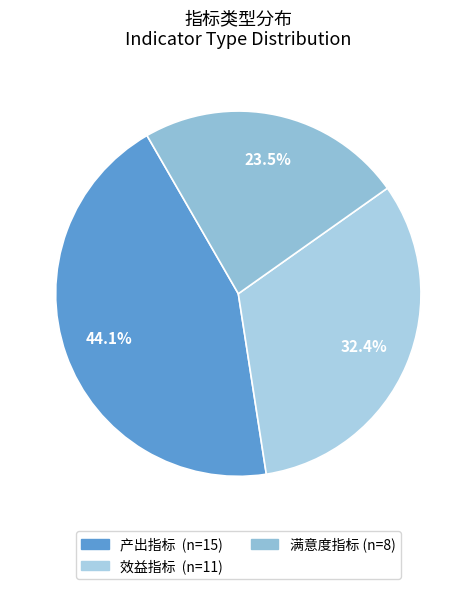

What percentage is NOT represented by 效益指标?

67.6%